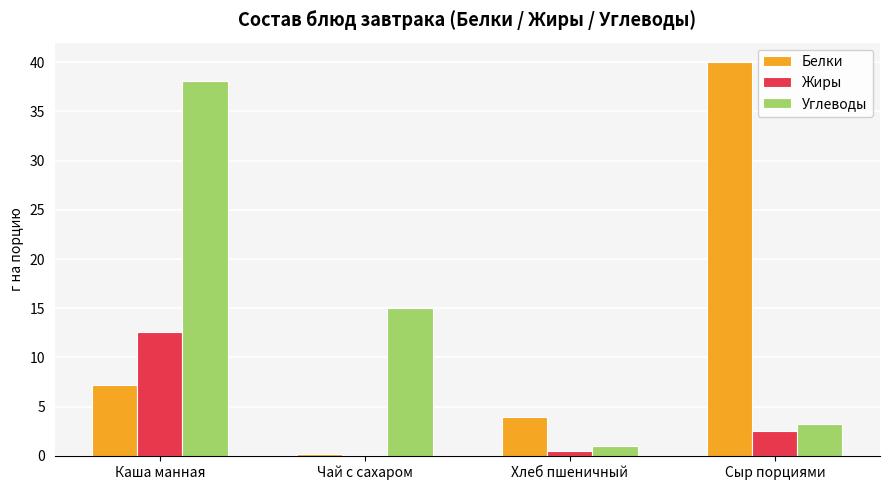

Which series changed the most between Хлеб пшеничный and Сыр порциями?

Белки